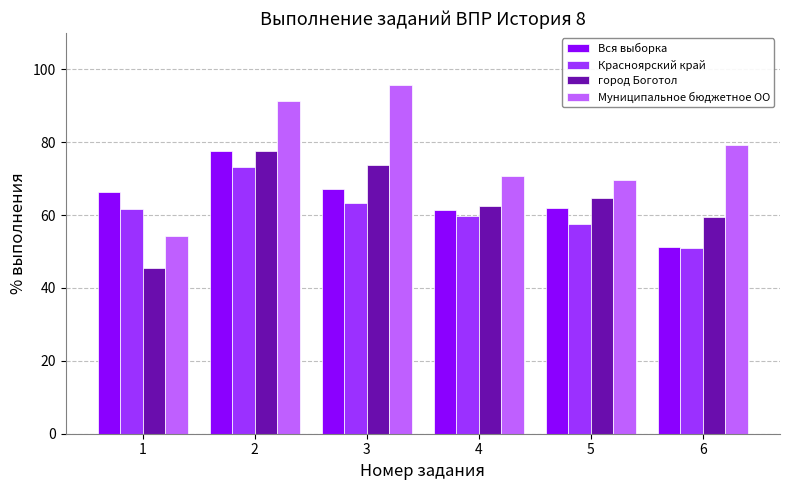

List the labels in order of город Боготол value, smallest first.

1, 6, 4, 5, 3, 2